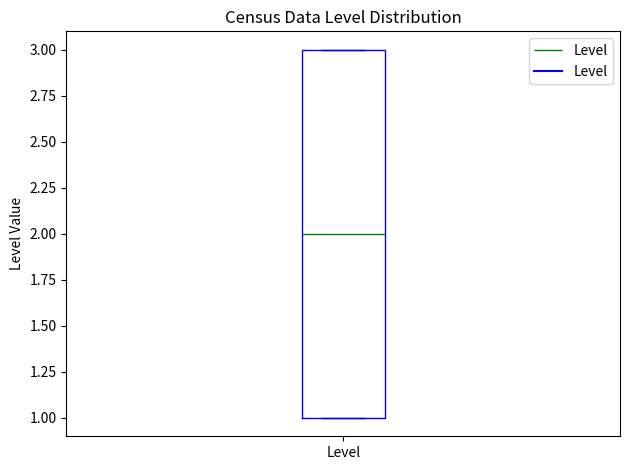

Read this box plot against the y-axis: the position of the median line, the range covered by the box, and the ends of both whiskers. The values are not printed on the chart, so give them approximately, as read against the axis.

median 2, box 1 to 3, whiskers 1 to 3